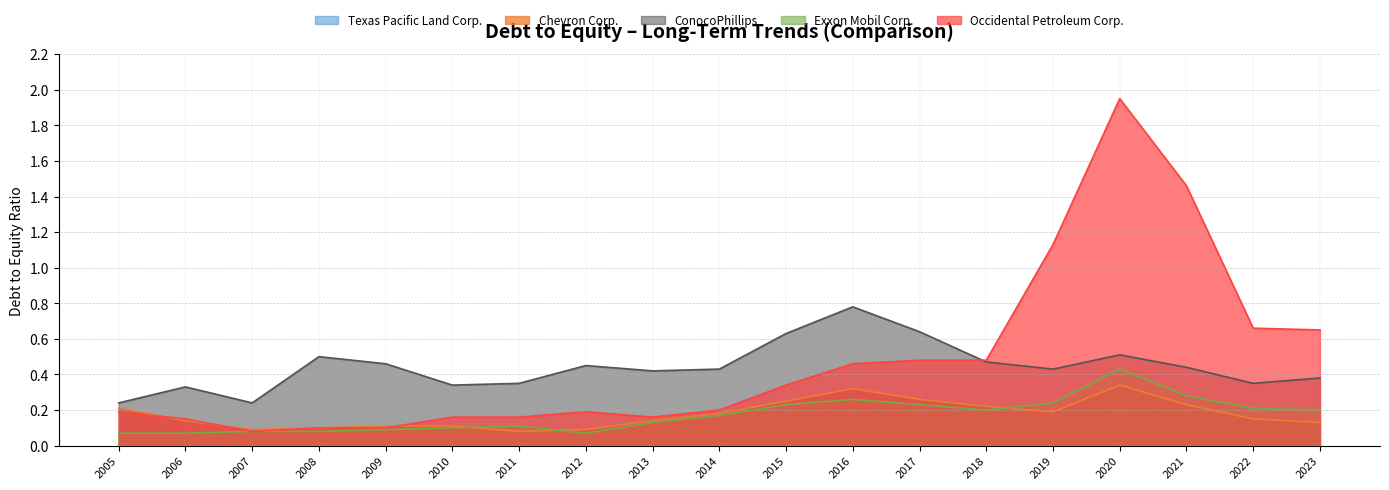

What is the value of the Exxon Mobil Corp. point at the 12th from the left?

0.3